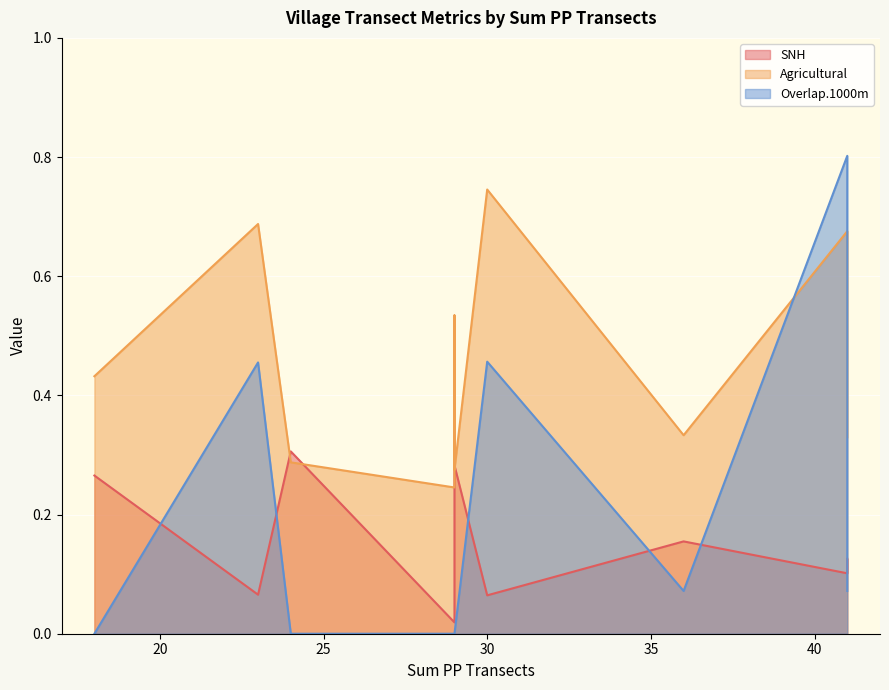

The Agricultural series shows 0.7 at 23. True or false?

True